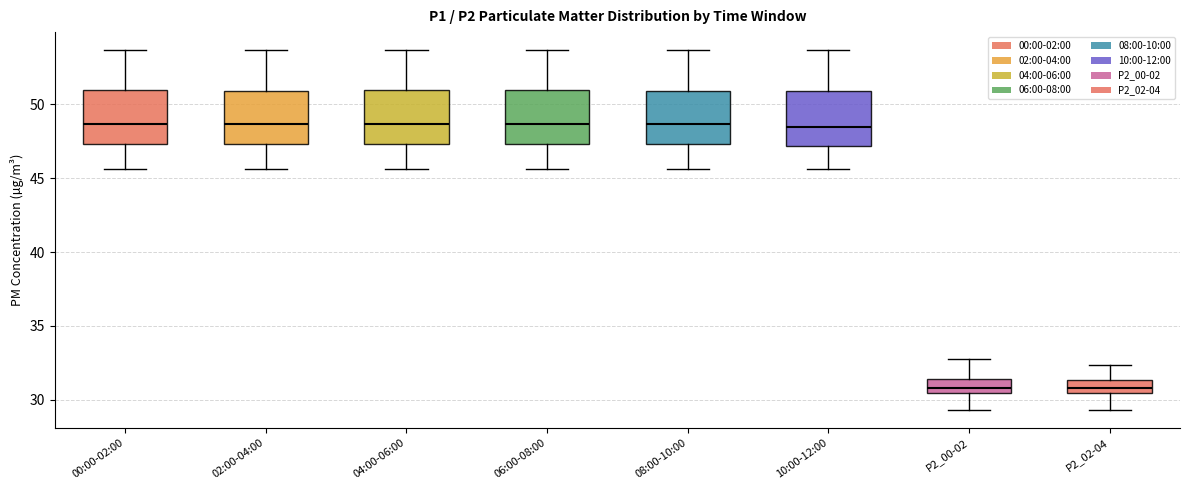

Reading left to right, transcribe this box plot: for each box, give where its median line is, the range the box spans, and where its two whiskers end, as read against the y-axis. The values are not printed on the chart, so give them approximately, as read against the axis.

00:00-02:00: median 48.5, box 47.5 to 51.0, whiskers 45.5 to 53.5
02:00-04:00: median 48.5, box 47.5 to 51.0, whiskers 45.5 to 53.5
04:00-06:00: median 48.5, box 47.5 to 51.0, whiskers 45.5 to 53.5
06:00-08:00: median 48.5, box 47.5 to 51.0, whiskers 45.5 to 53.5
08:00-10:00: median 48.5, box 47.5 to 51.0, whiskers 45.5 to 53.5
10:00-12:00: median 48.5, box 47.0 to 51.0, whiskers 45.5 to 53.5
P2_00-02: median 31.0, box 30.5 to 31.5, whiskers 29.5 to 33.0
P2_02-04: median 31.0, box 30.5 to 31.5, whiskers 29.5 to 32.5